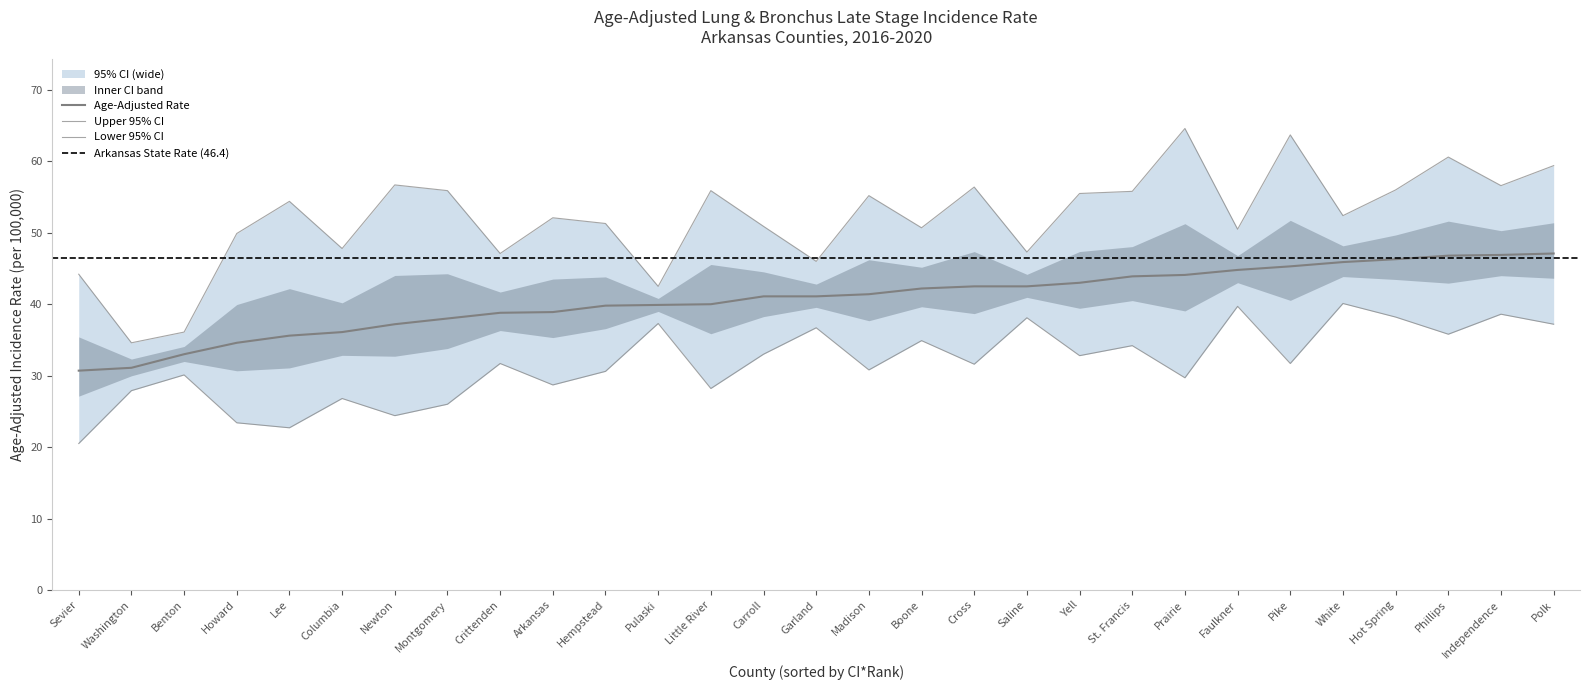

Rank the series by their average value, from highest to lowest.

upper_ci, rate, lower_ci